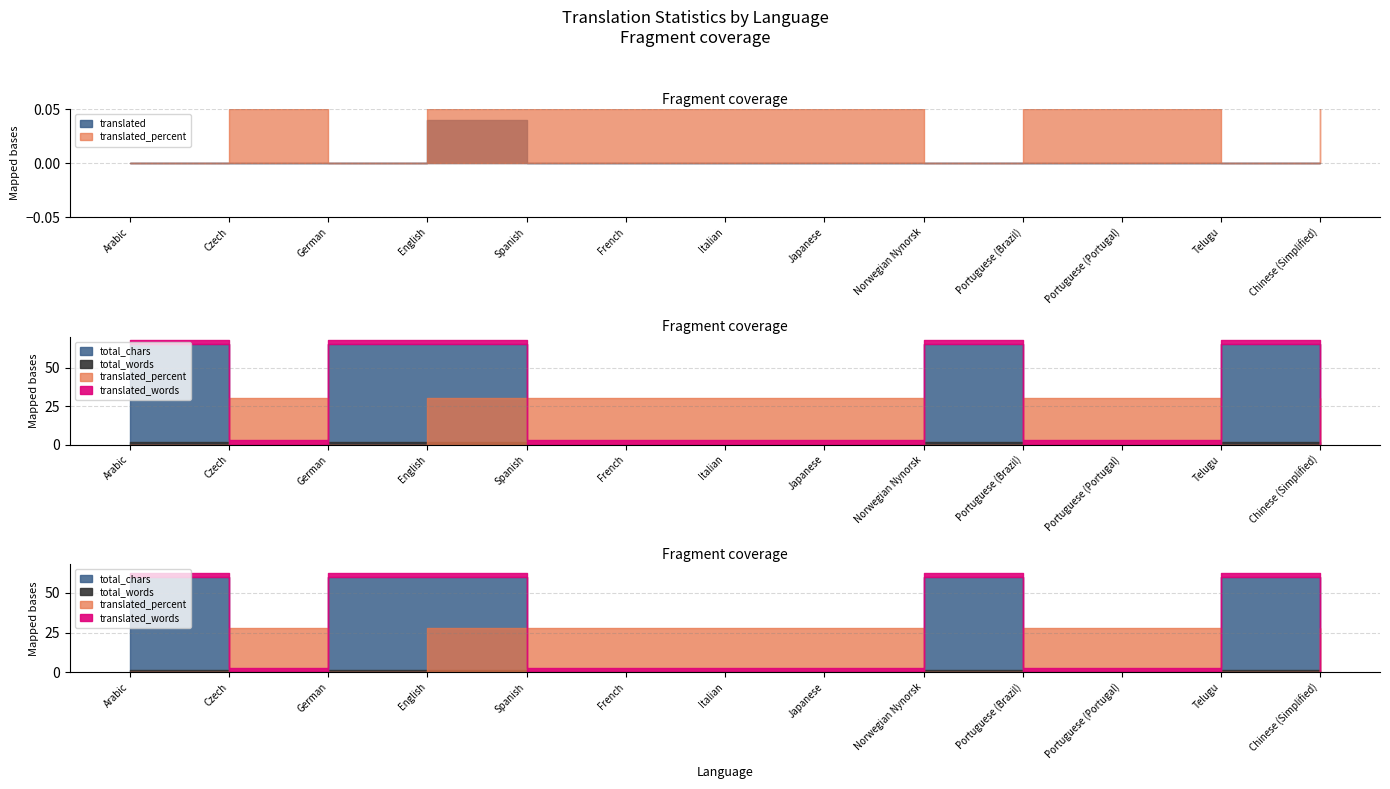

Does the chart display data point markers on the line(s)?

No